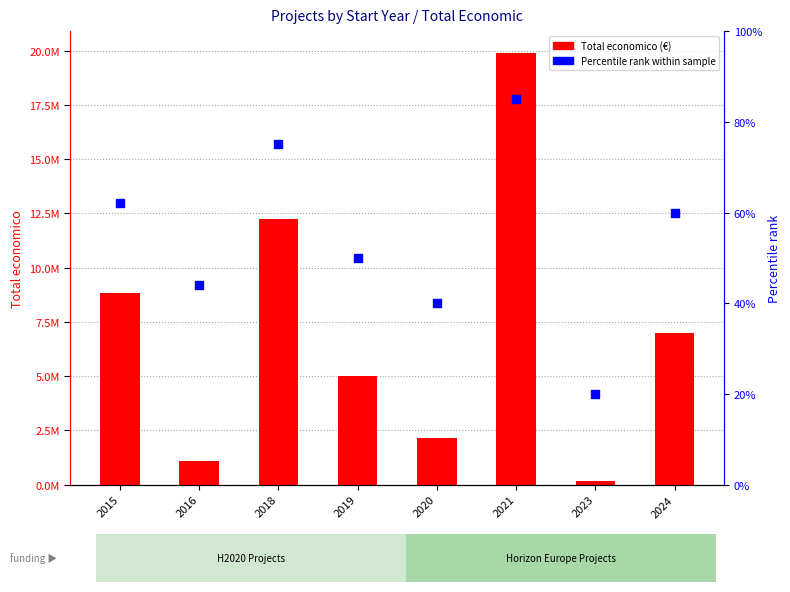

At which category is the sum across all series the highest?

2021